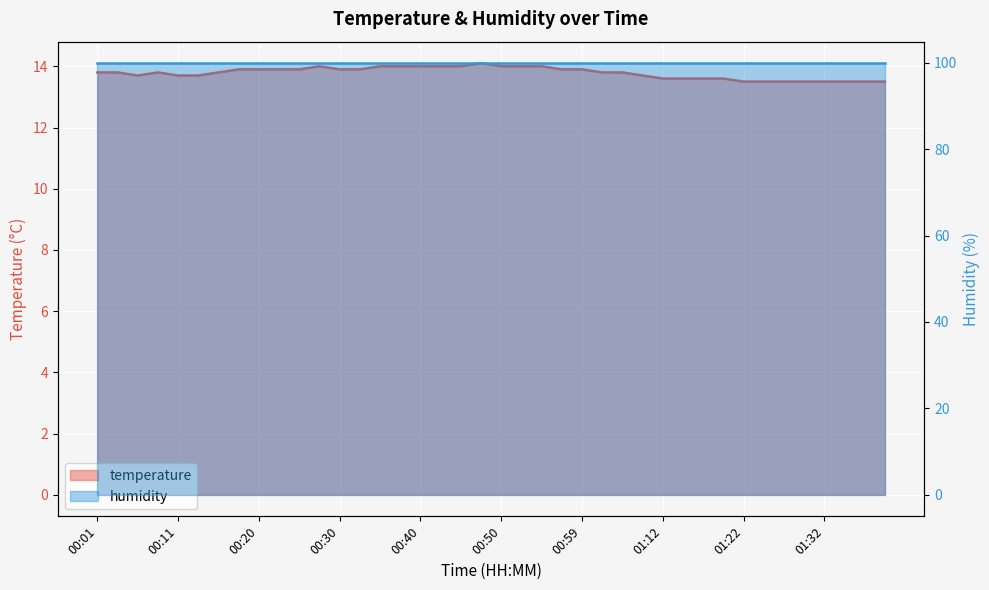

Where is the first local maximum?

00:08